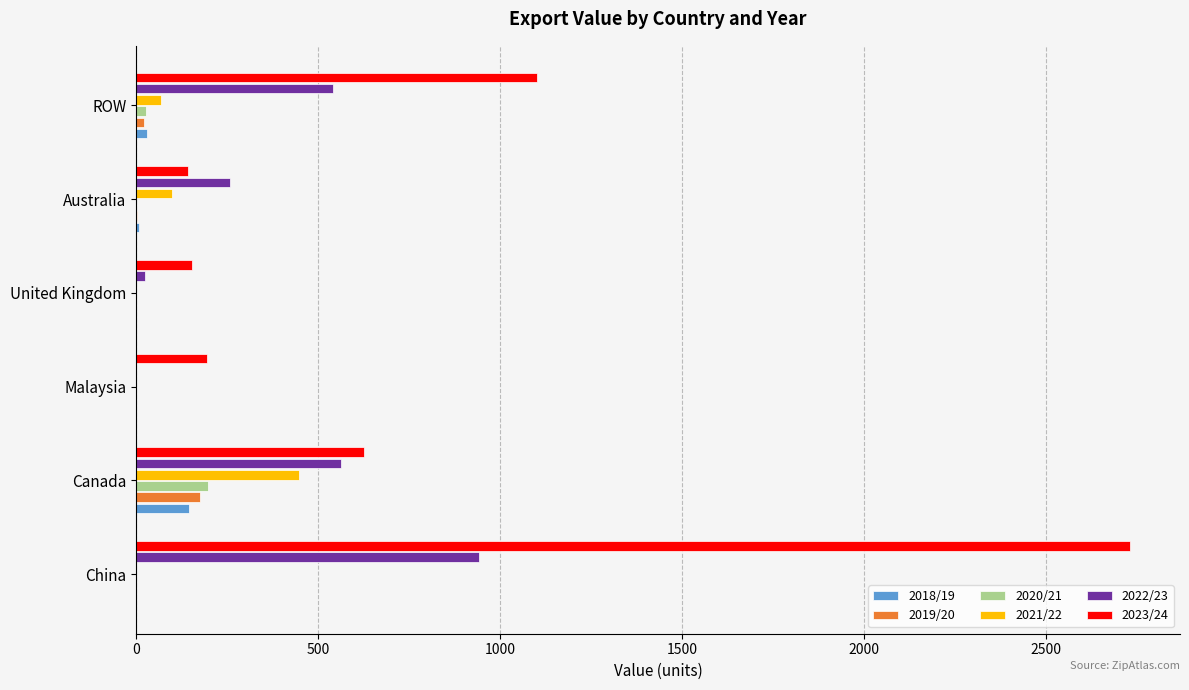

At which category is the sum across all series the highest?

China